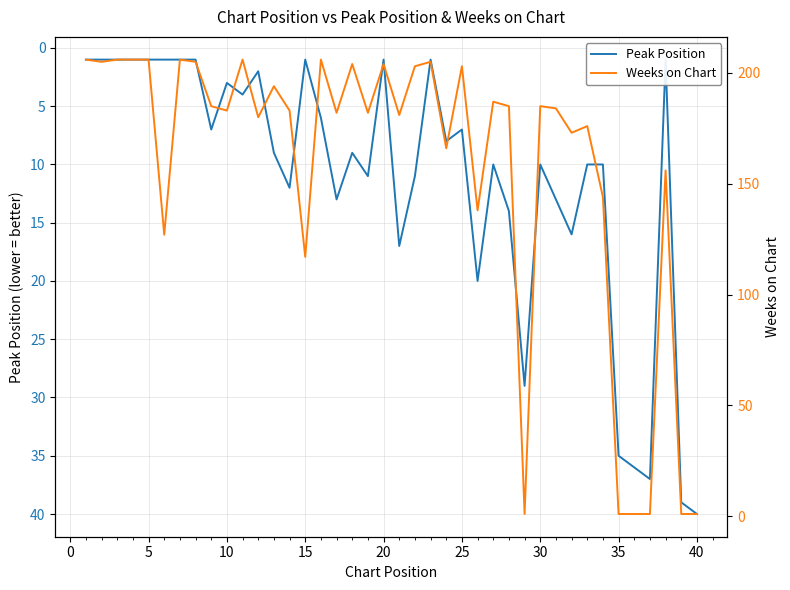

How many data points in Peak Position are less than 9?

19